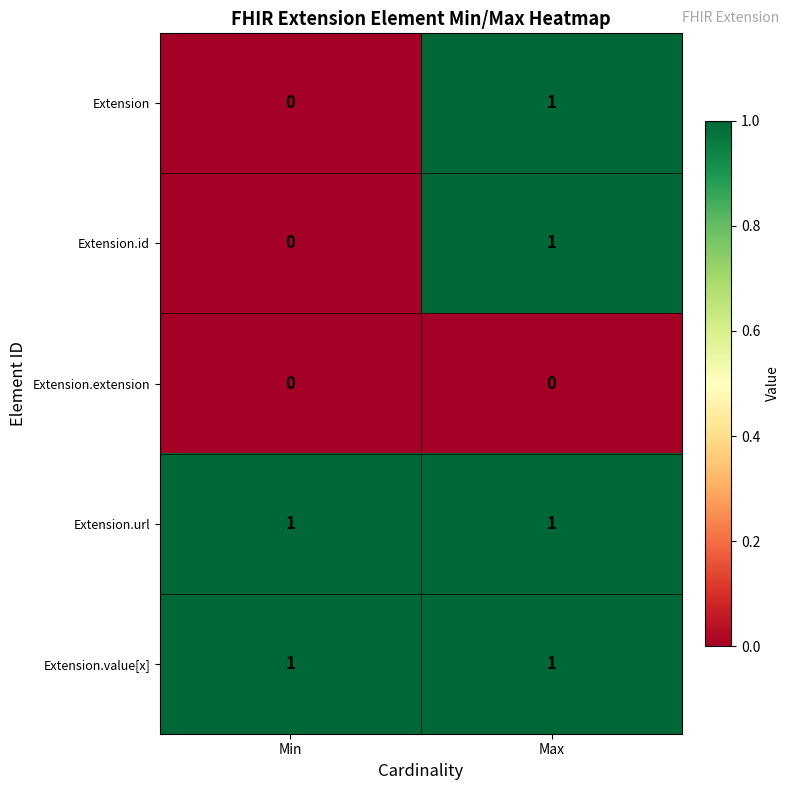

Reading left to right, extract all data points from this chart.

Extension: Min=0	Max=1
Extension.id: Min=0	Max=1
Extension.extension: Min=0	Max=0
Extension.url: Min=1	Max=1
Extension.value[x]: Min=1	Max=1